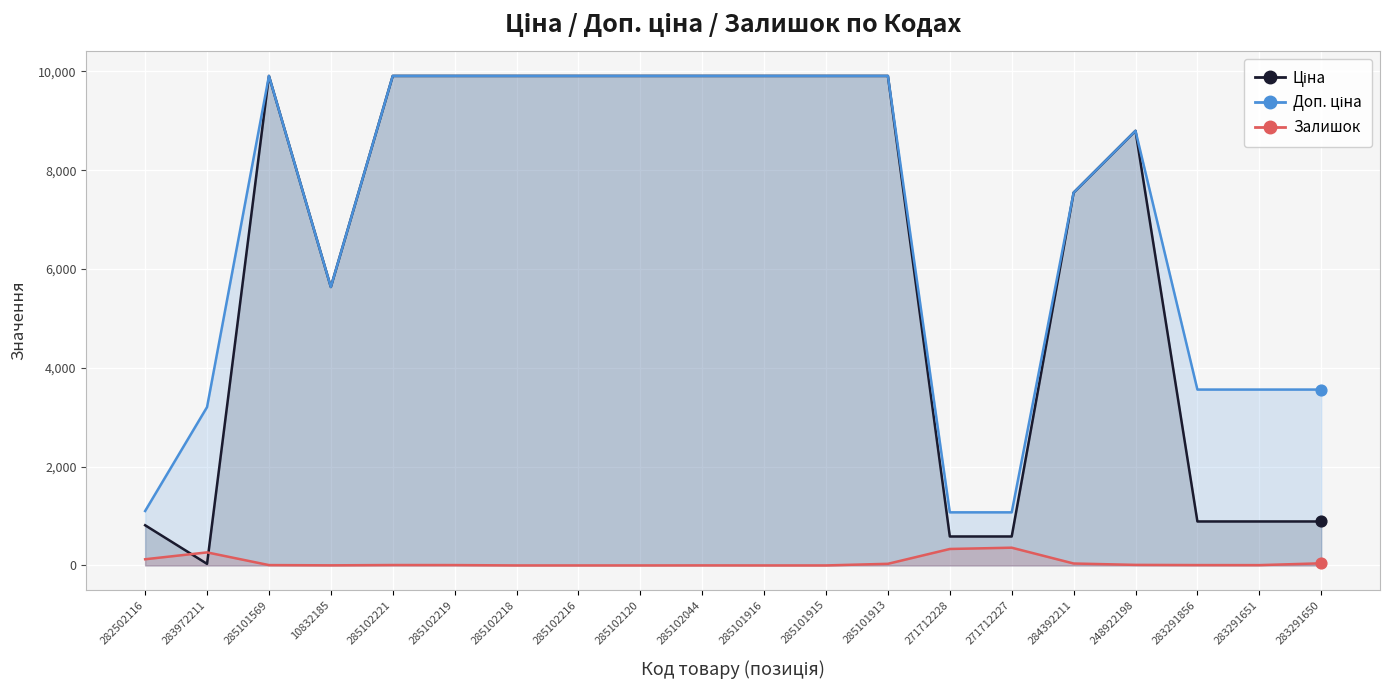

What is the total value across all series at 284392211?

15130.8